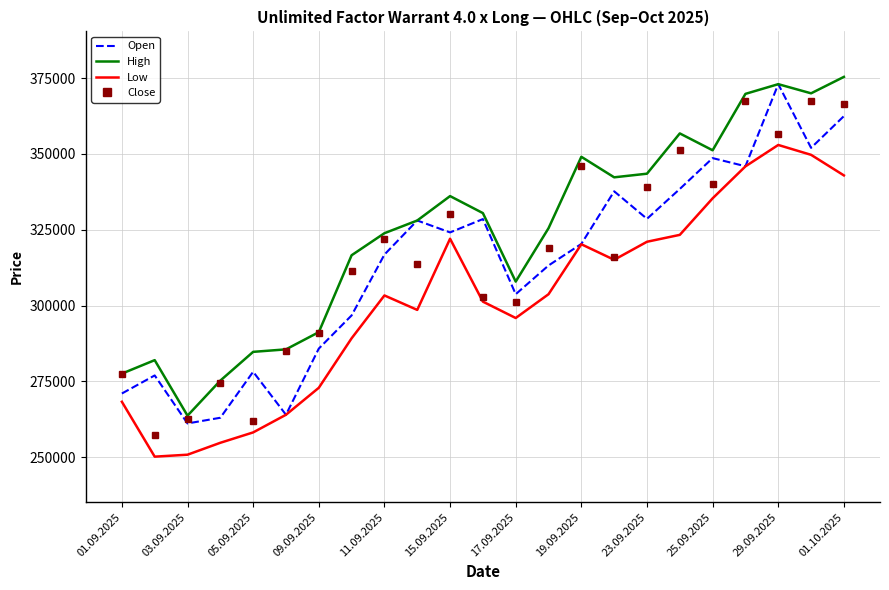

What is the greatest value displayed?

375405